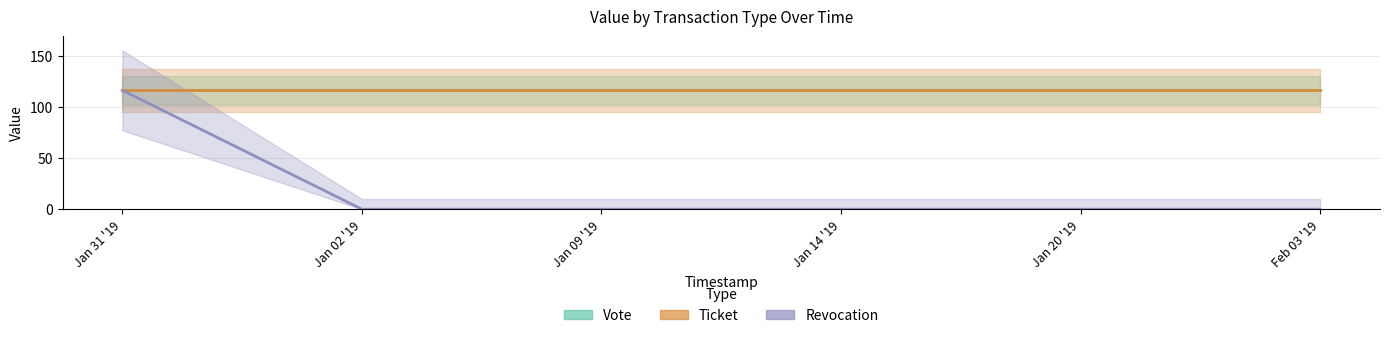

What is the average value of the Vote (Estimate) series?

116.2